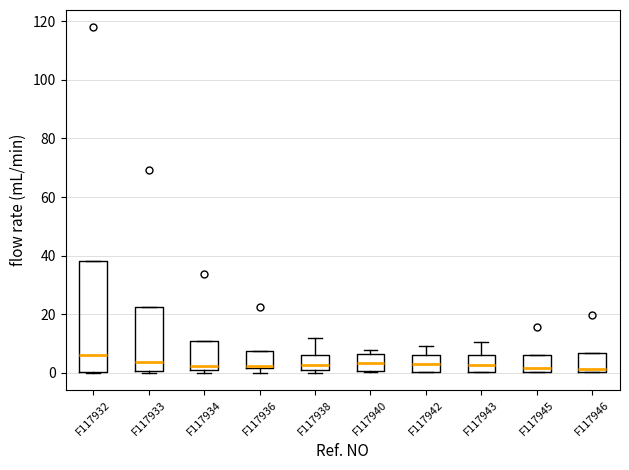

Which box is the tallest, from its lower edge to its upper edge?

F117932